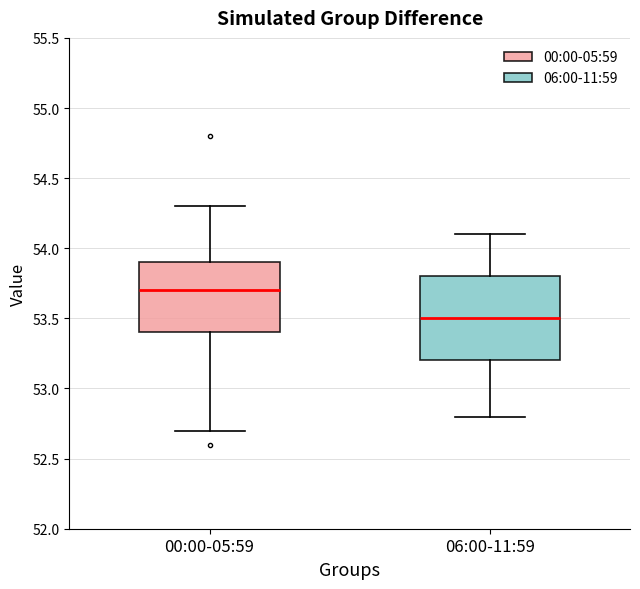

Which box is the tallest, from its lower edge to its upper edge?

06:00-11:59